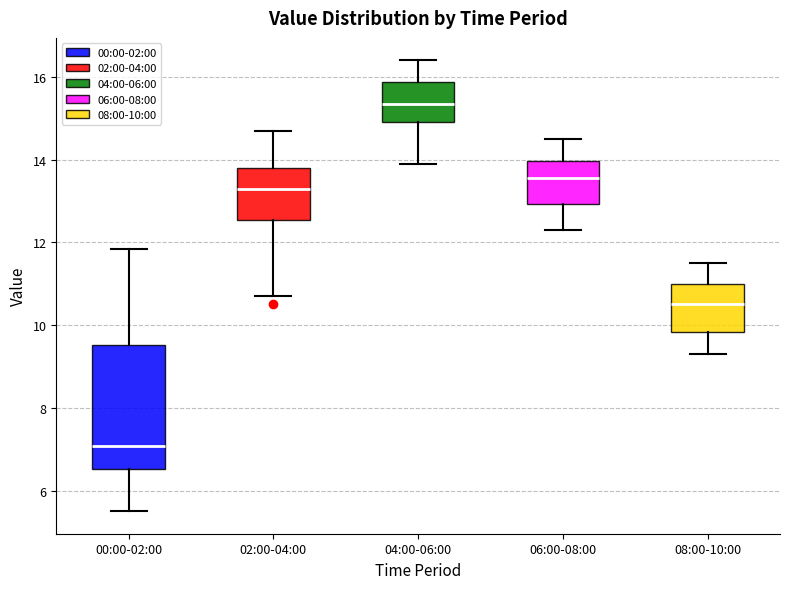

Where does the median line of the box for 00:00-02:00 sit on the y-axis? The values are not printed on the chart, so give them approximately, as read against the axis.

7.0